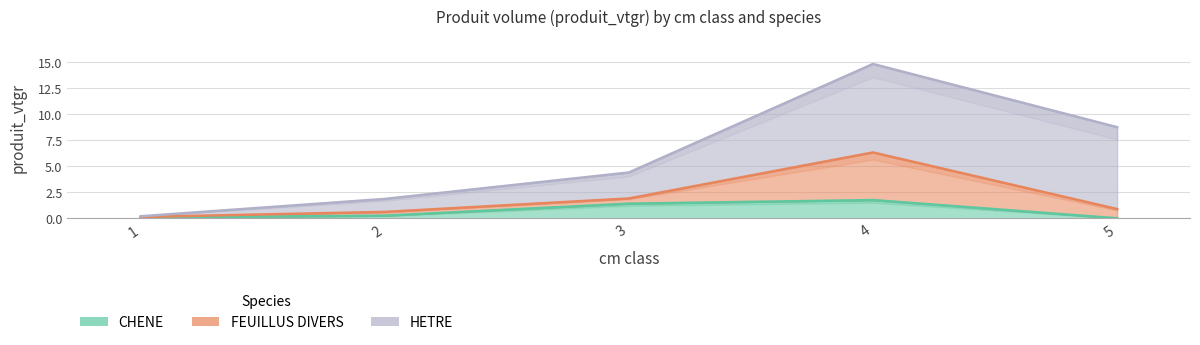

Rank the series by their average value, from highest to lowest.

HETRE, FEUILLUS DIVERS, CHENE